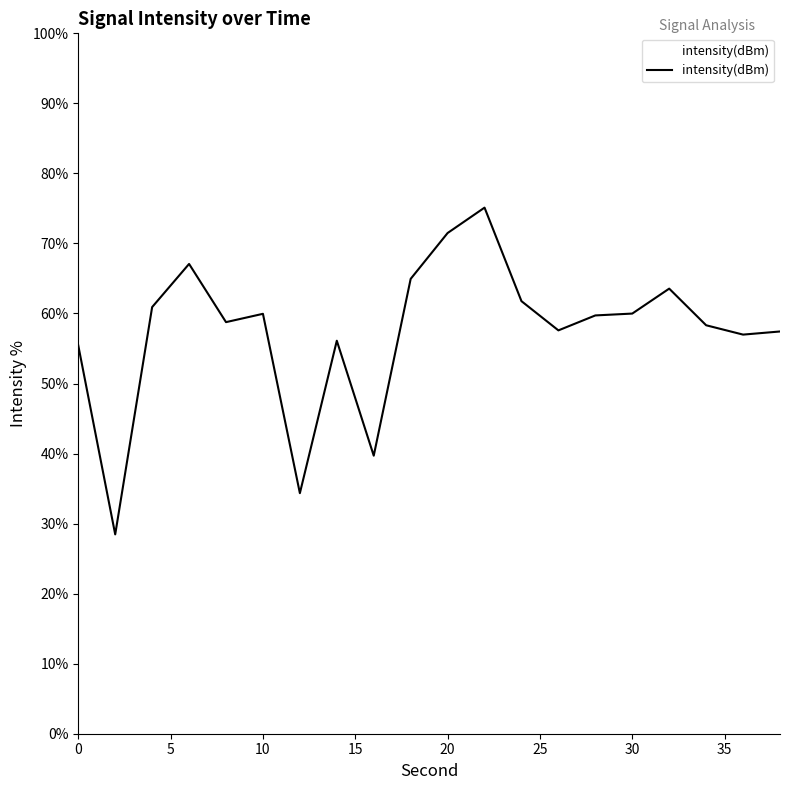

What is the greatest value displayed?

75.1